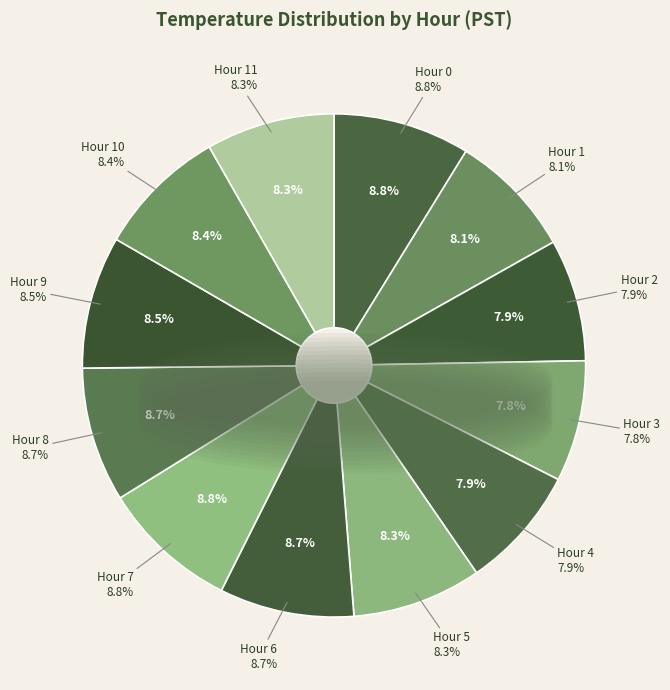

The Hour 2 slice represents 14% of the pie. True or false?

False